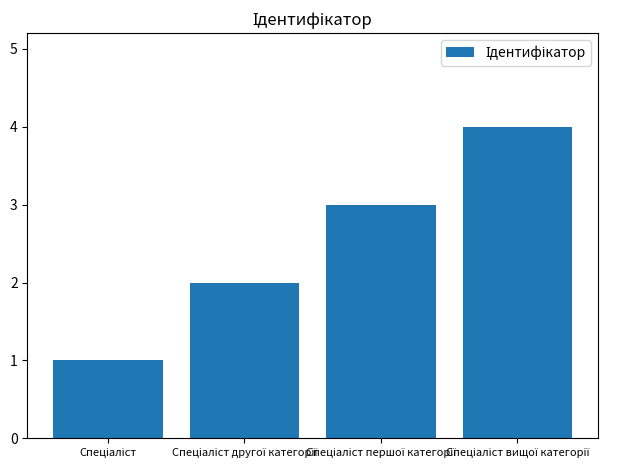

What is the maximum value shown in the chart?

4